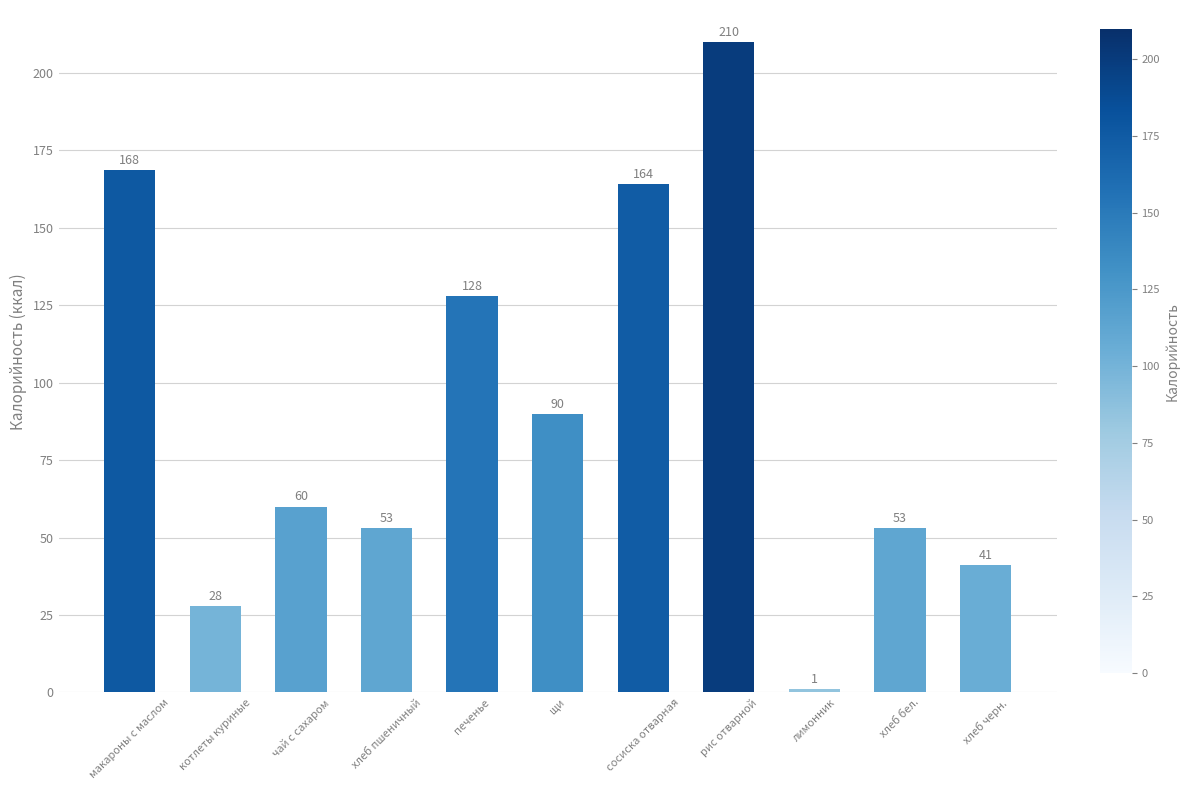

How many data points are less than 60?

5